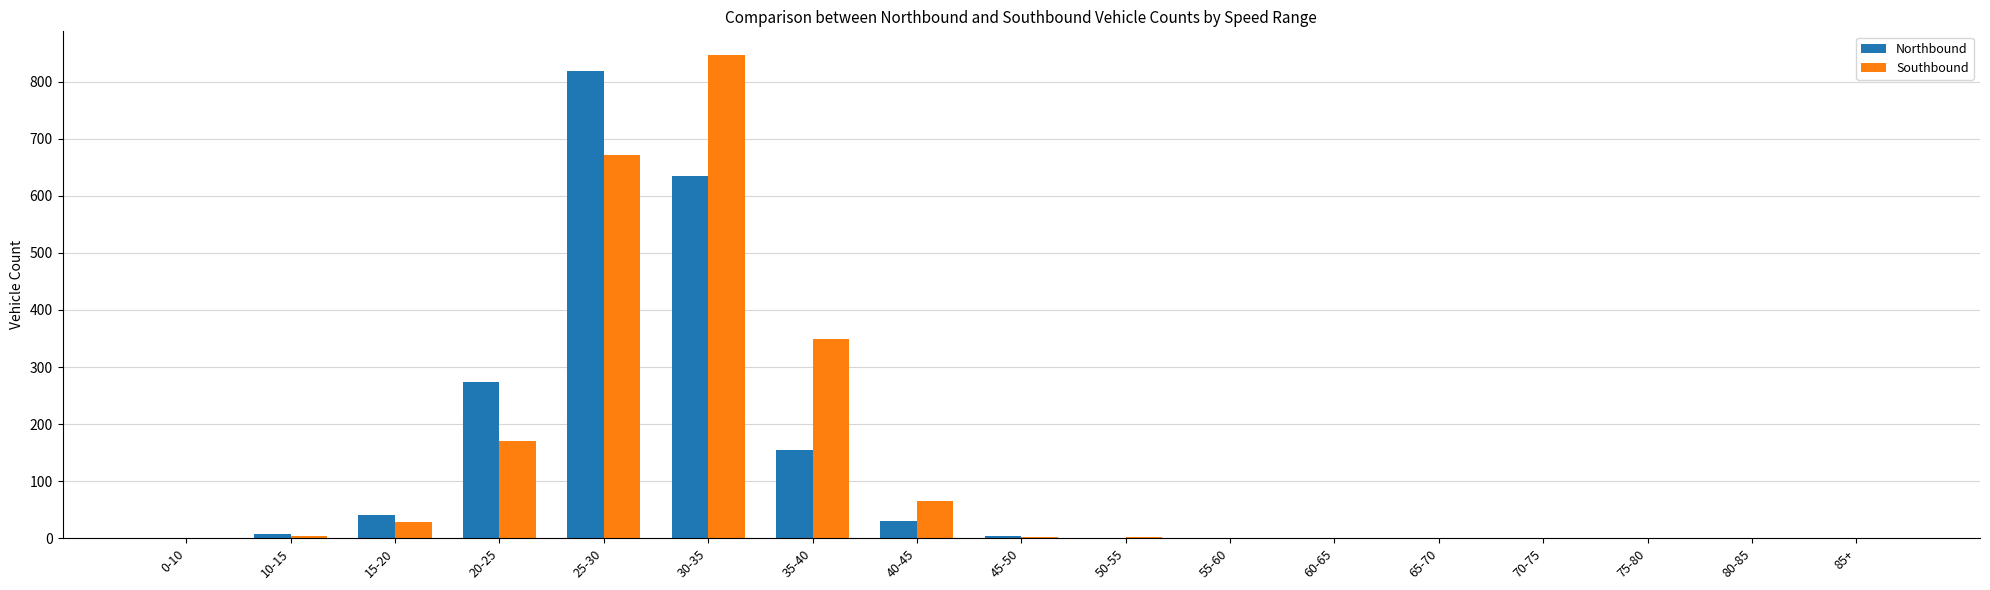

What is the maximum value shown in the chart?

846